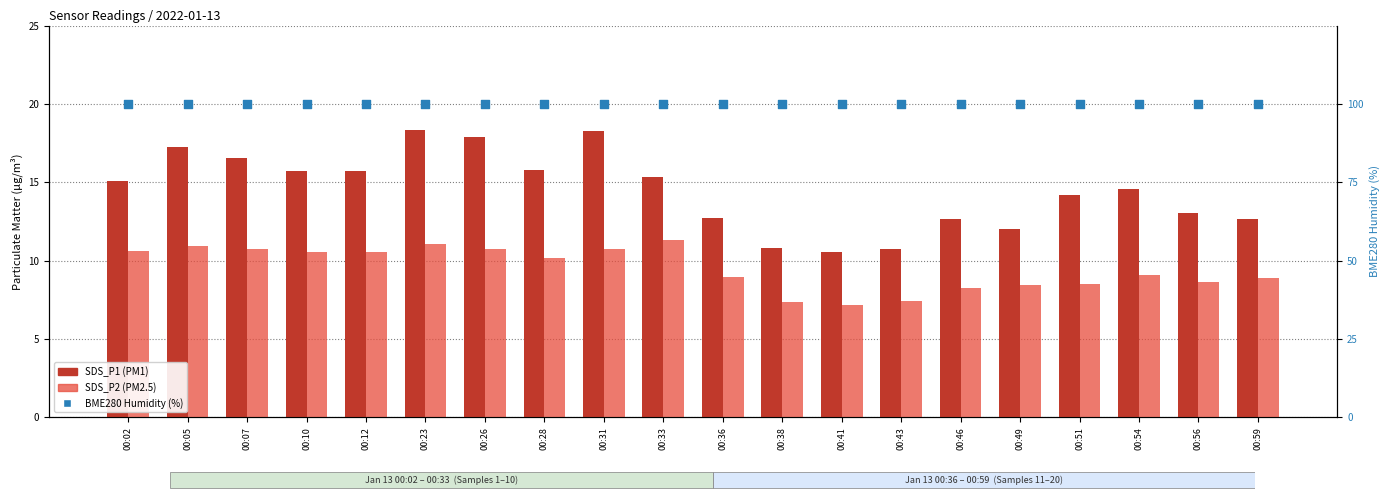

Which series contains the lowest Y value?

SDS_P2